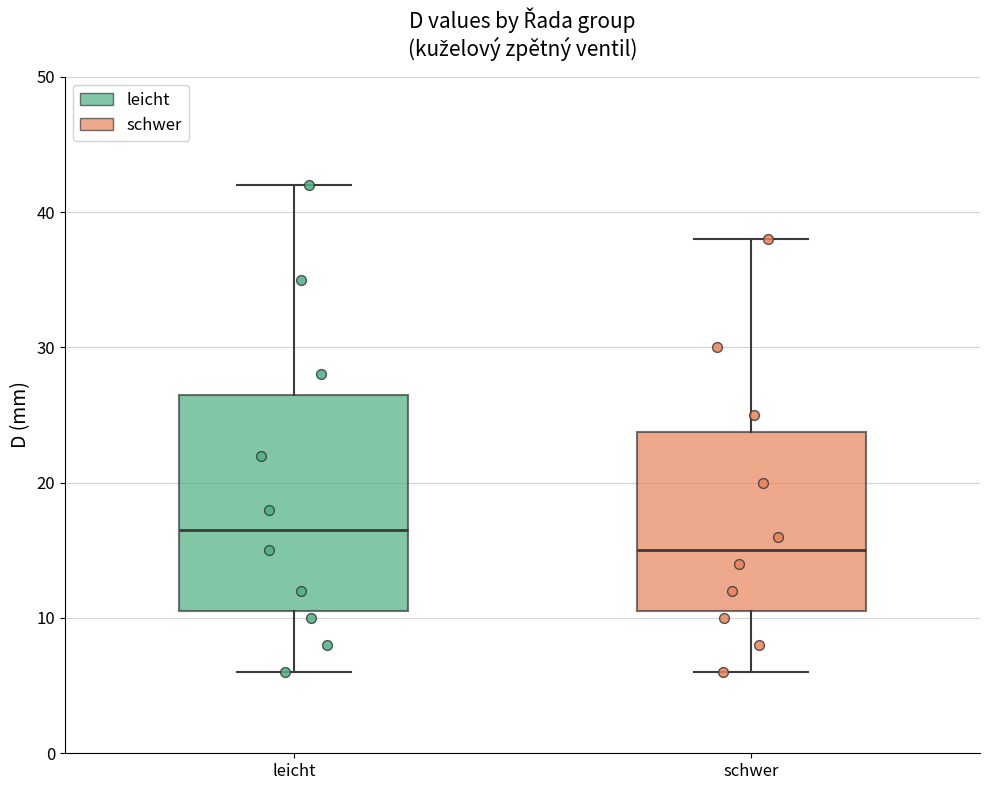

Reading left to right, read every box against the y-axis: the position of its median line, the range the box covers, and the ends of its whiskers. The values are not printed on the chart, so give them approximately, as read against the axis.

leicht: median 17, box 11 to 27, whiskers 6 to 42
schwer: median 15, box 11 to 24, whiskers 6 to 38